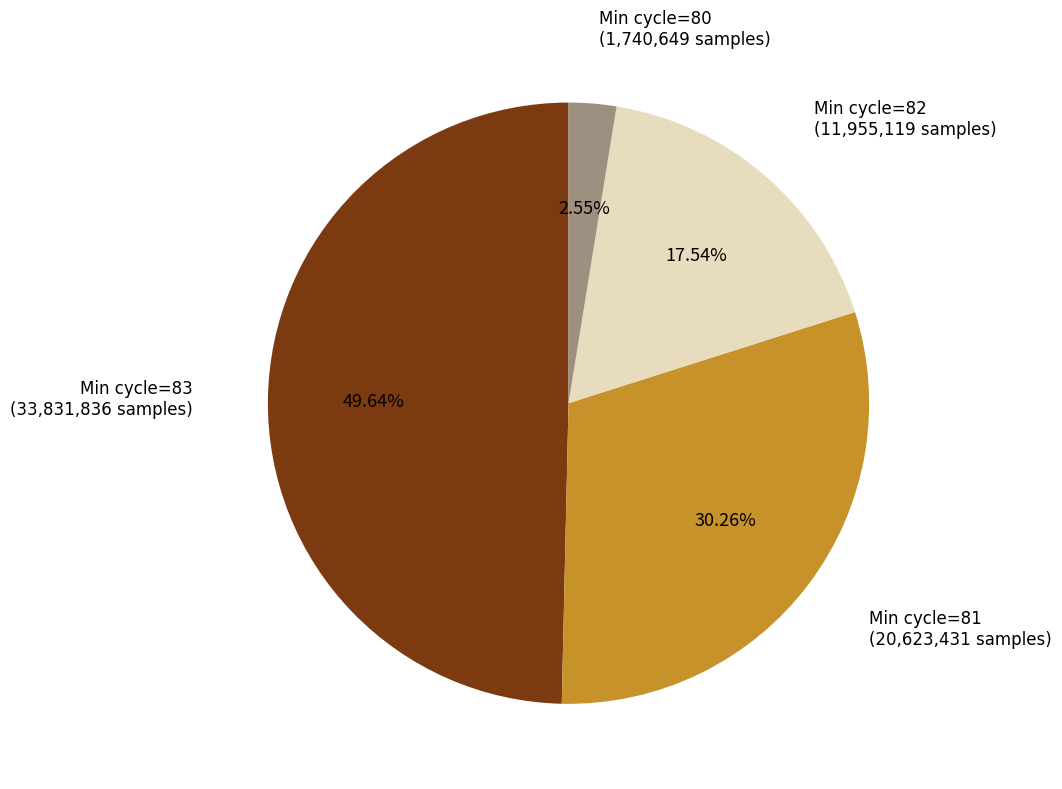

Does any single category account for the majority?

No